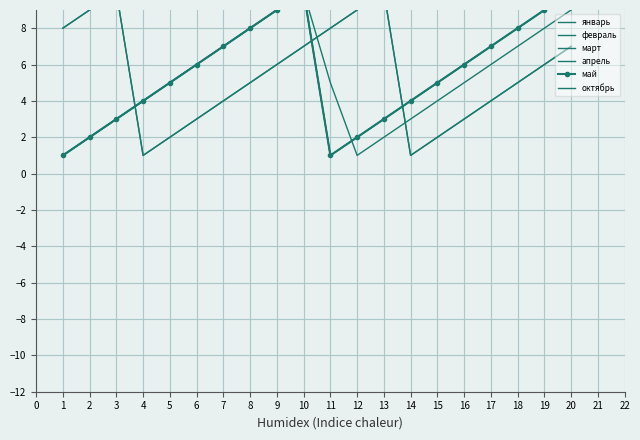

Is it true that январь equals 17 at 20?

False